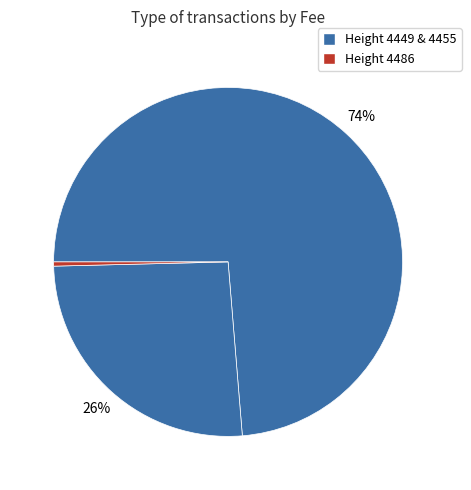

To the nearest percent, what is the average slice percentage?

33%